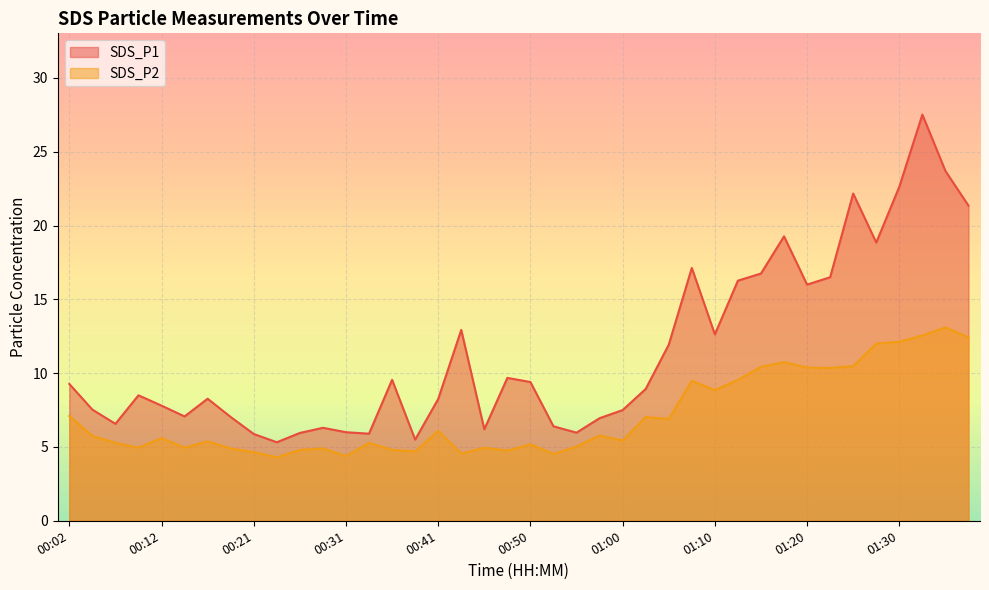

Reading right to left, extract all data points from this chart.

SDS_P1: 21.4	23.7	27.5	22.6	18.9	22.2	16.5	16.0	19.3	16.8	16.3	12.6	17.1	11.9	8.9	7.5	7.0	6.0	6.4	9.4	9.7	6.2	12.9	8.2	5.5	9.6	5.9	6.0	6.3	6.0	5.3	5.9	7.0	8.3	7.1	7.8	8.5	6.6	7.5	9.3
SDS_P2: 12.4	13.1	12.6	12.1	12.0	10.5	10.3	10.4	10.8	10.4	9.6	8.8	9.5	6.9	7.0	5.4	5.8	5.0	4.5	5.2	4.8	5.0	4.5	6.1	4.7	4.8	5.3	4.4	4.9	4.8	4.3	4.7	4.9	5.4	5.0	5.6	5.0	5.3	5.8	7.1